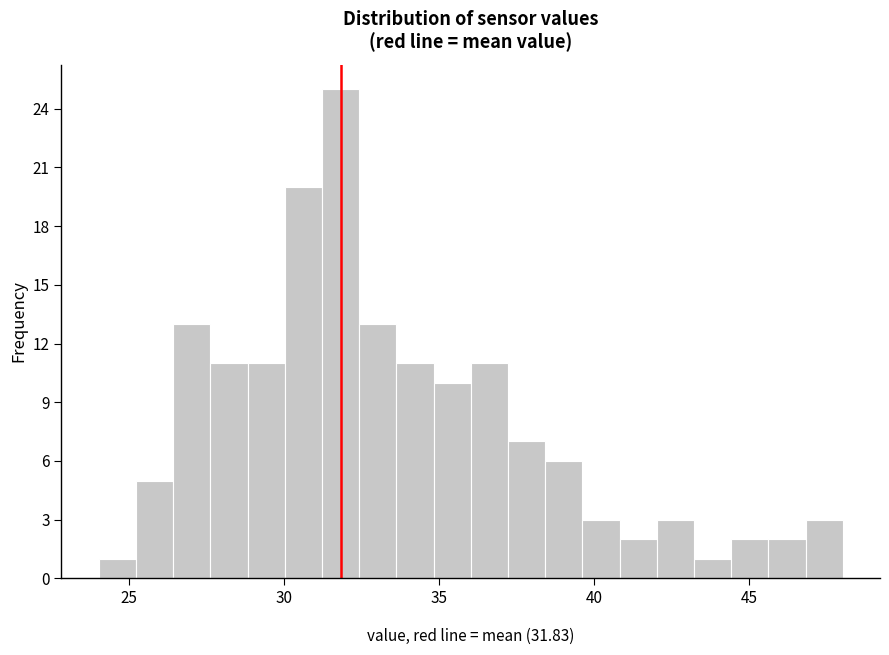

Around what value on the x-axis is the tallest bar? Give the approximate position of its centre, as read against the axis.

32.0